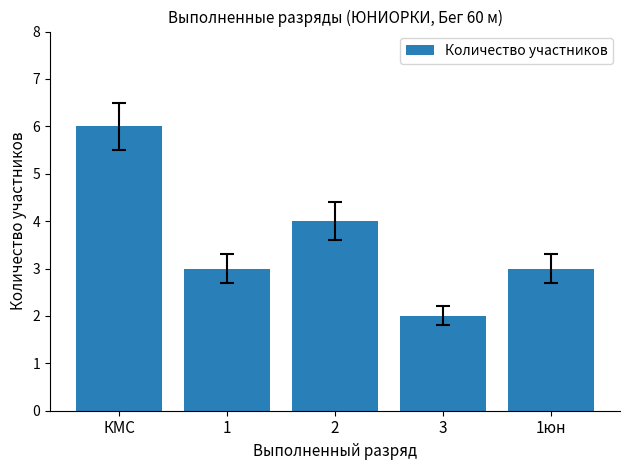

What position from the left is 1?

2